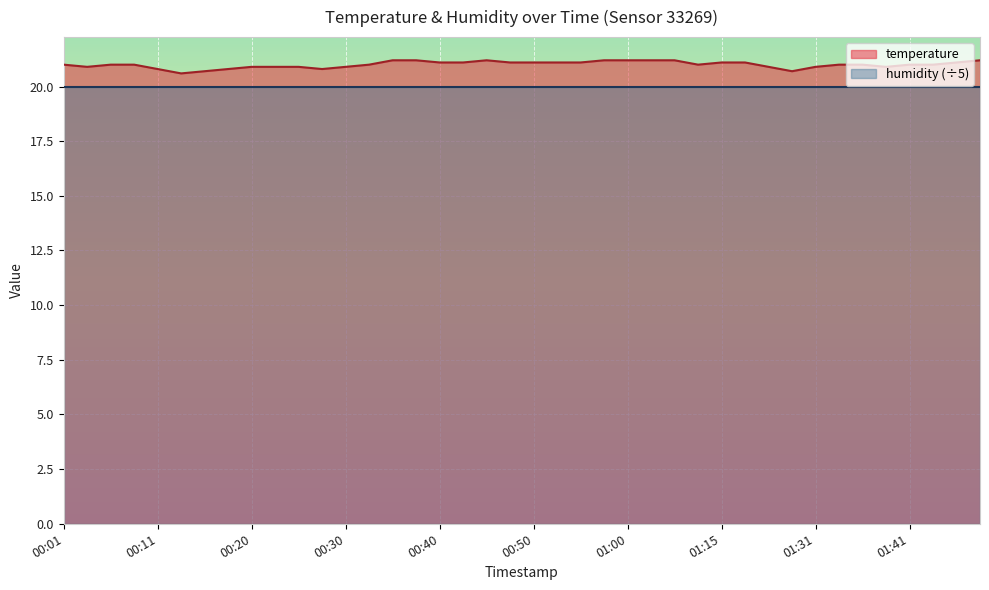

What position from the right is 01:05?

14